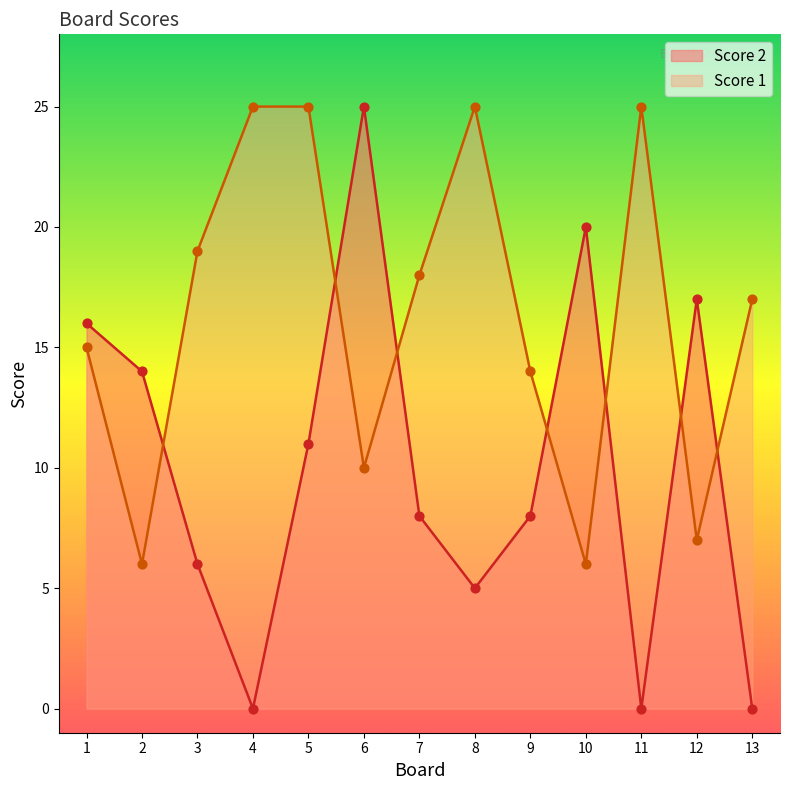

Which series contains the highest Y value?

Score 2